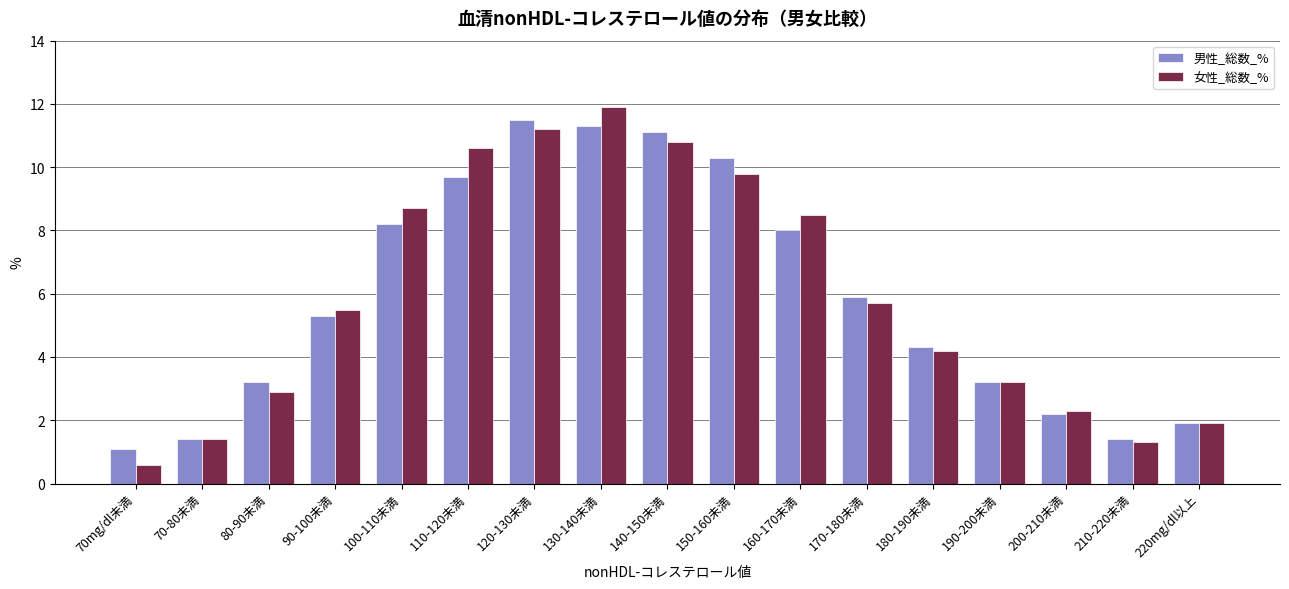

What are all the series names shown in the legend?

男性_総数_%, 女性_総数_%